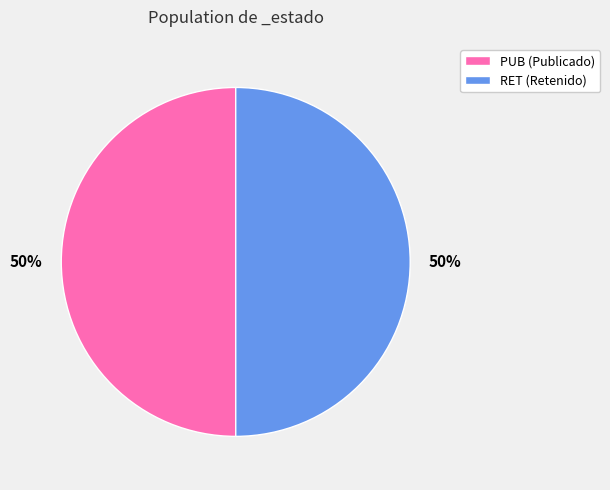

How many slices are in this pie chart?

2